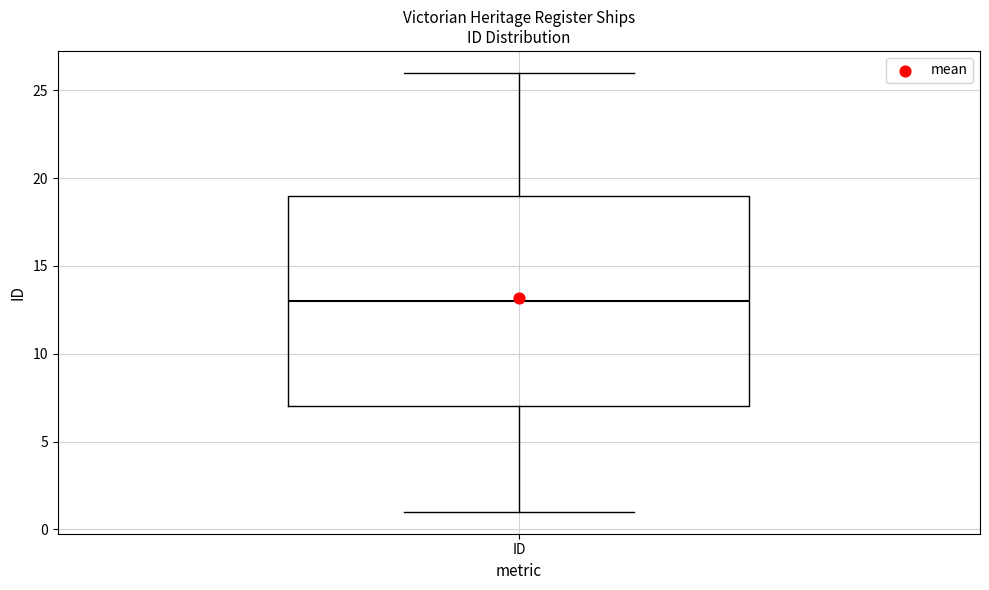

Where is the lower edge of the box for ID on the y-axis? The values are not printed on the chart, so give them approximately, as read against the axis.

7